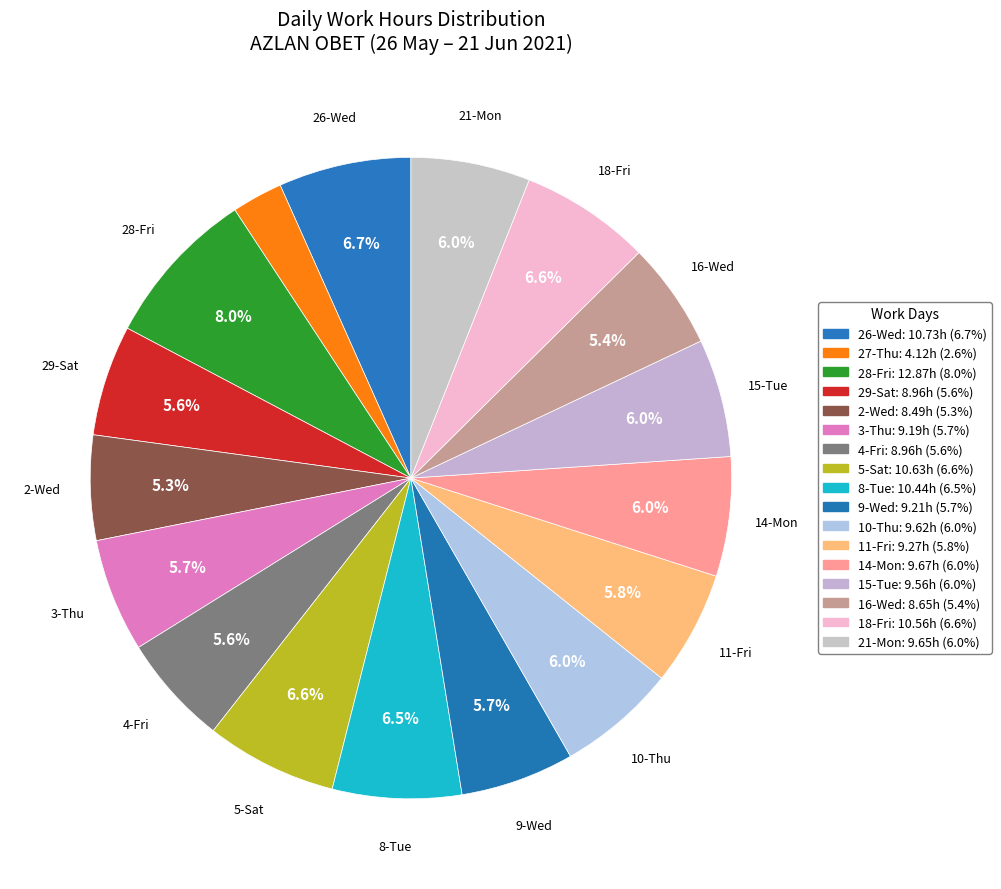

Count the number of slices in the pie.

17